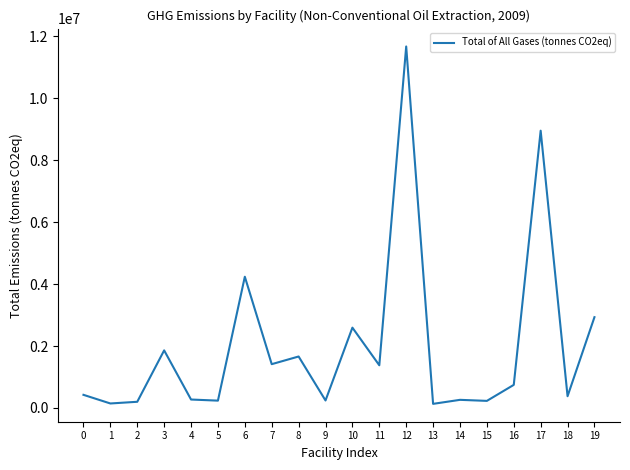

What is the sum of the values at 13 and 4?

406337